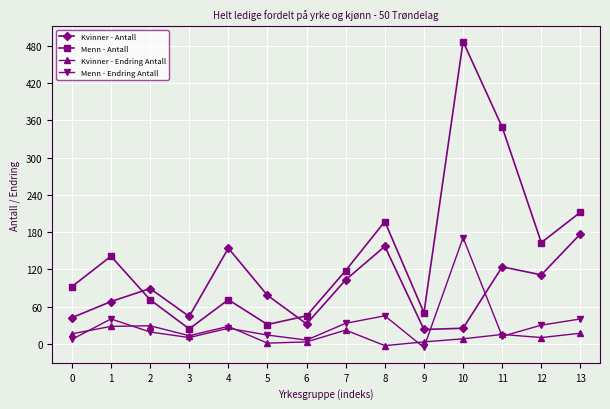

Which category has the highest value across all series?

10